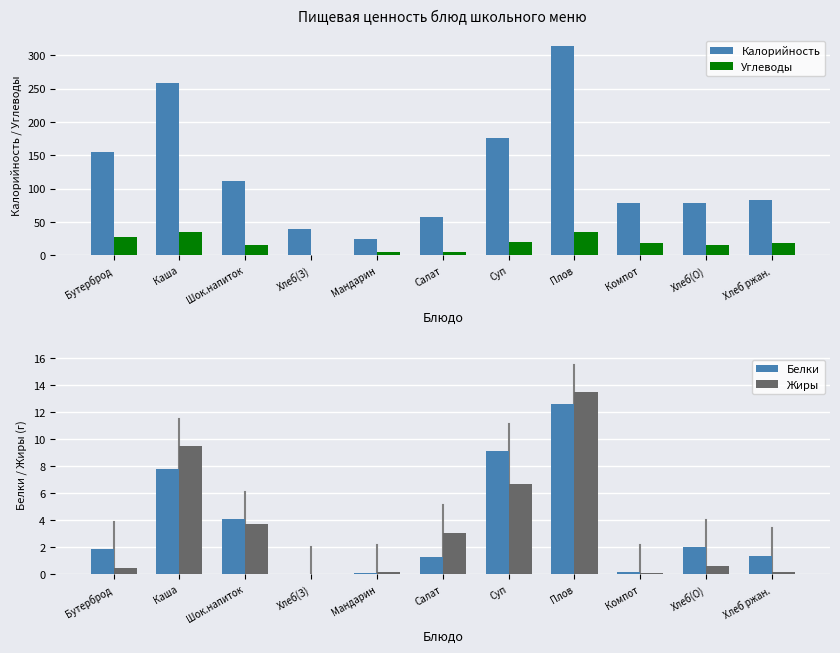

Which series has the largest total across all categories?

Калорийность